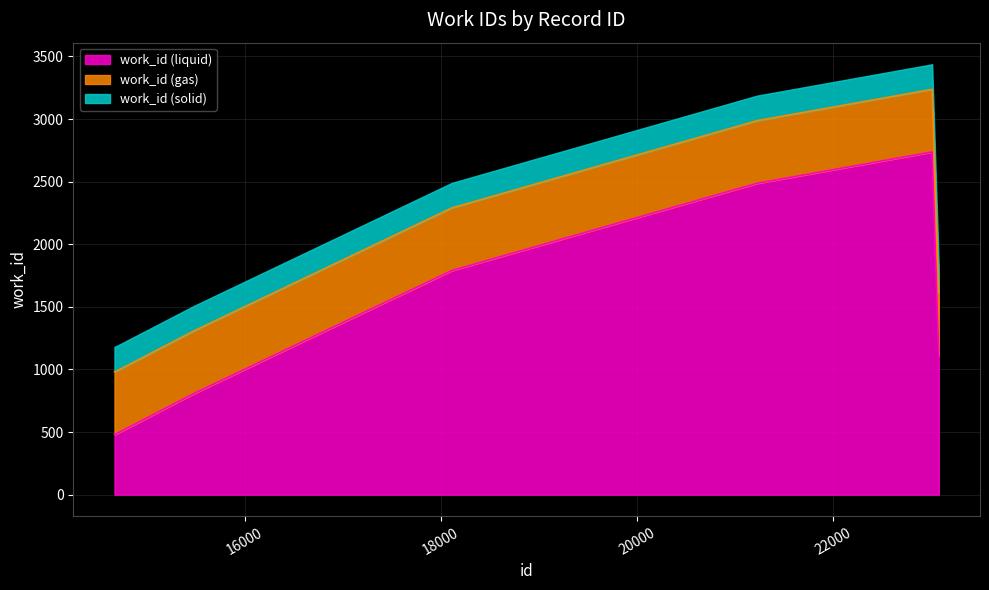

Does the chart display data point markers on the line(s)?

No